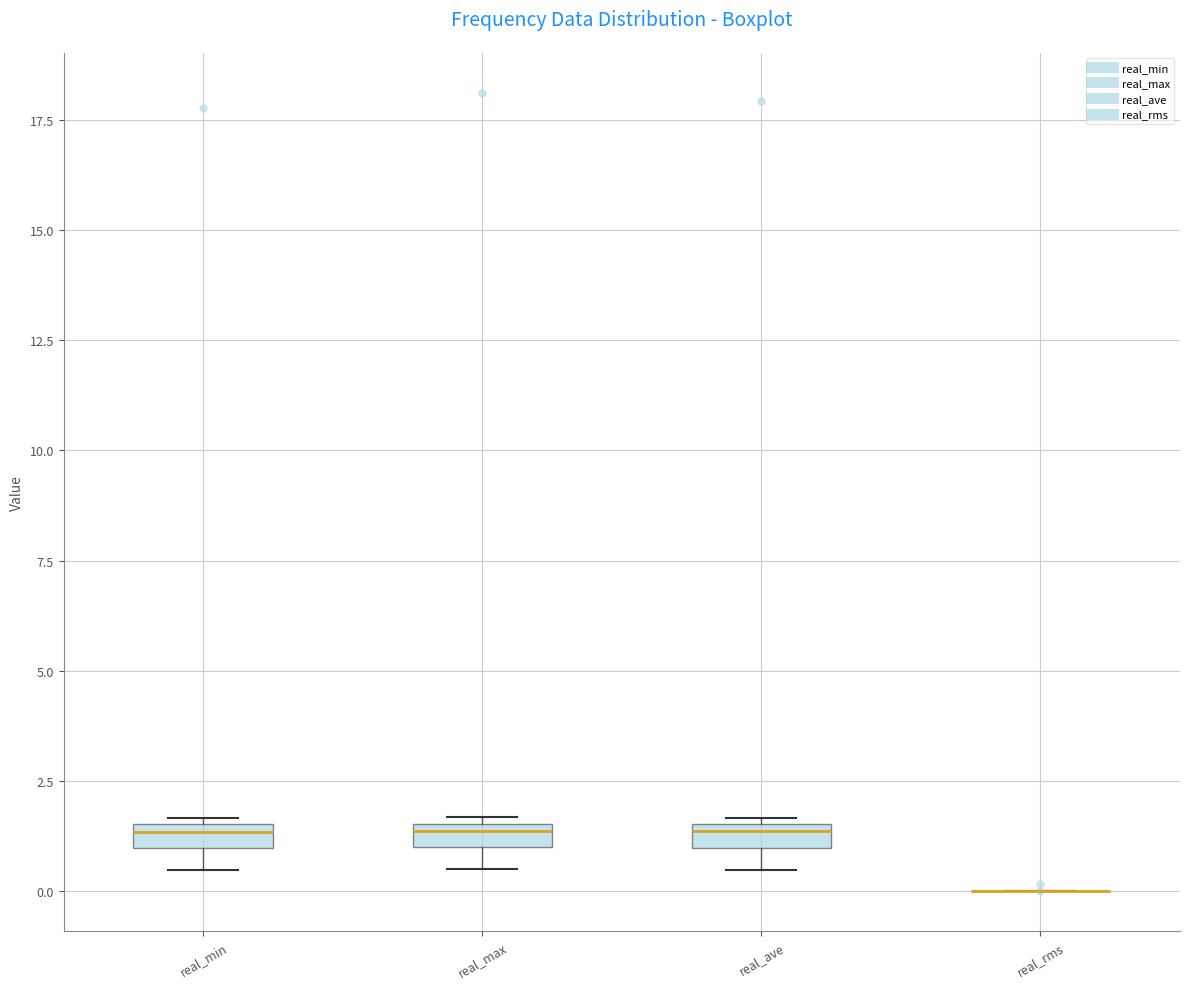

Where is the lower edge of the box for real_max on the y-axis? The values are not printed on the chart, so give them approximately, as read against the axis.

1.0